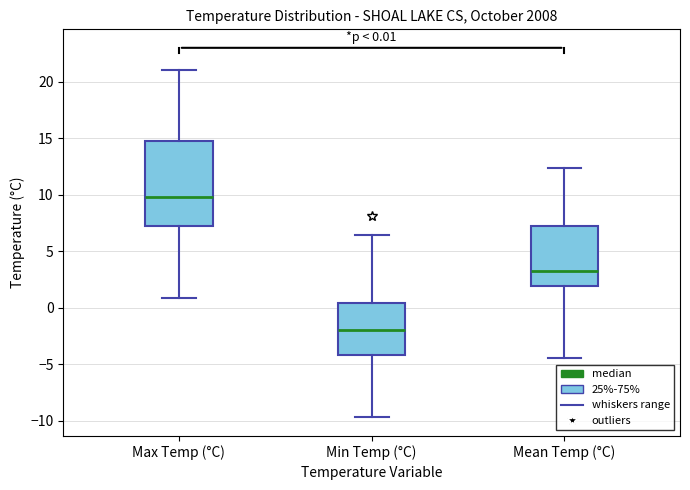

Which box is the tallest, from its lower edge to its upper edge?

Max Temp (°C)